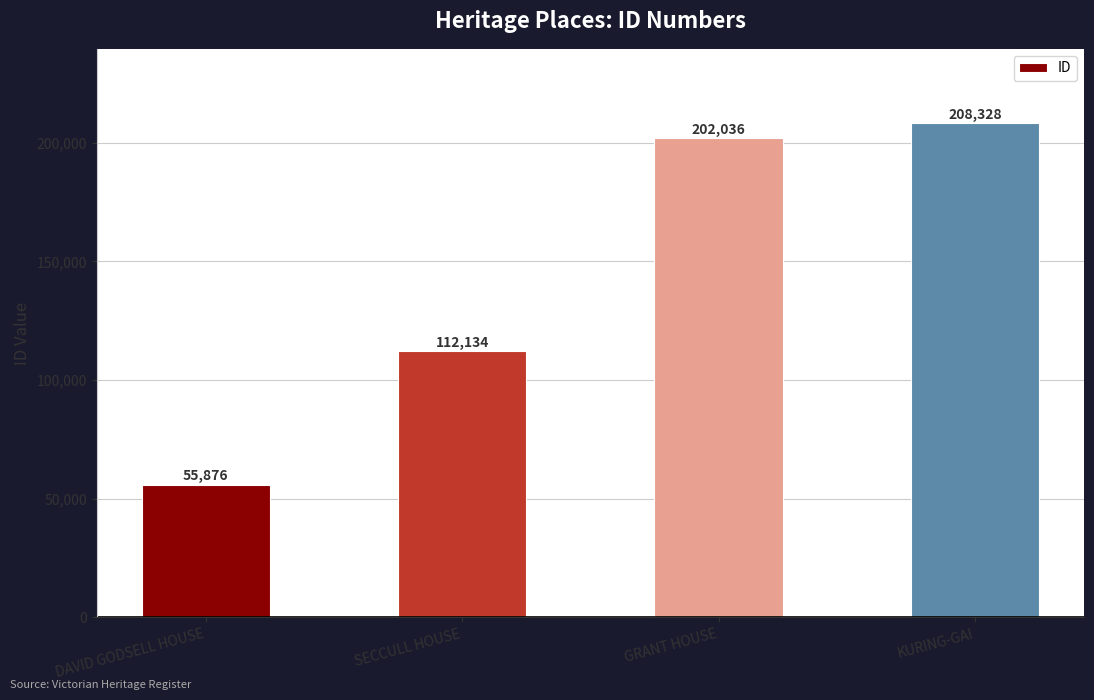

What is the sum of the values at DAVID GODSELL HOUSE and KURING-GAI?

264204